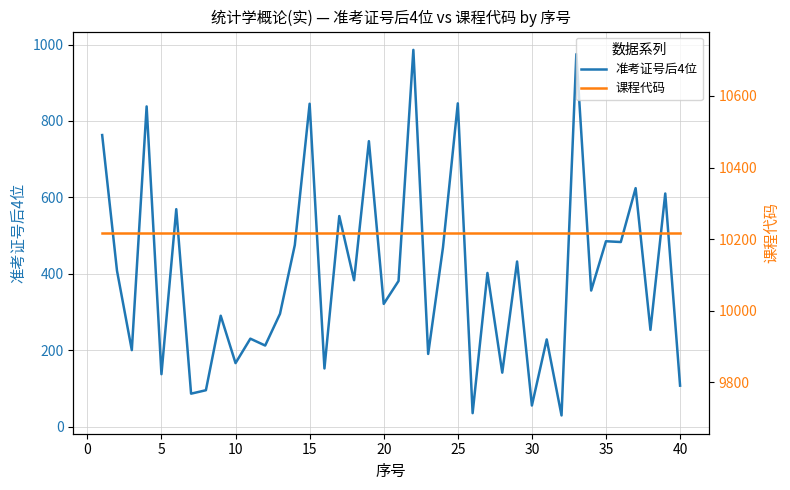

What is the difference between the maximum and minimum values in the 准考证号后4位 series?

957